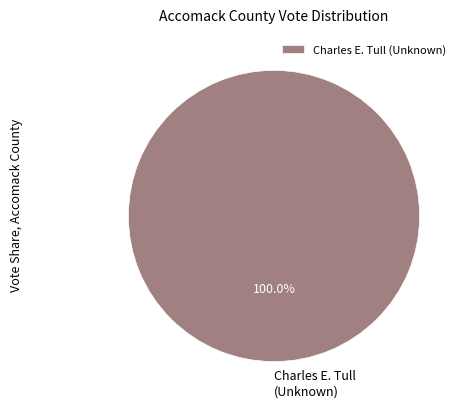

Which slice represents more than half of the pie?

Charles E. Tull (Unknown)